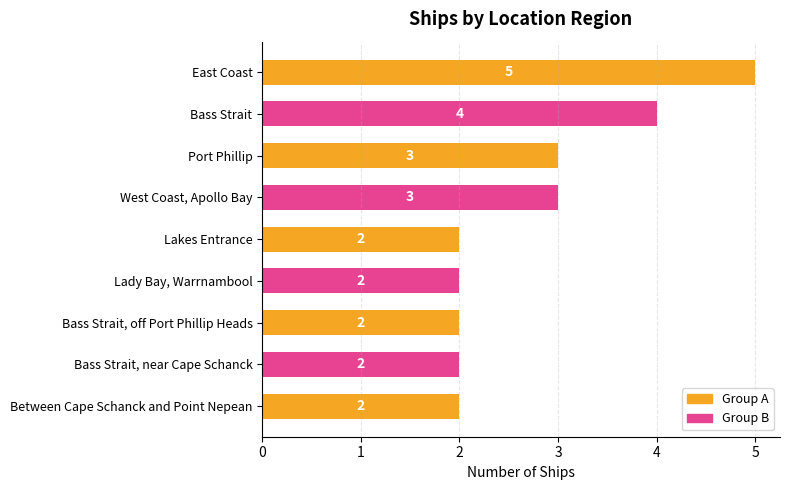

What is the greatest value displayed?

5